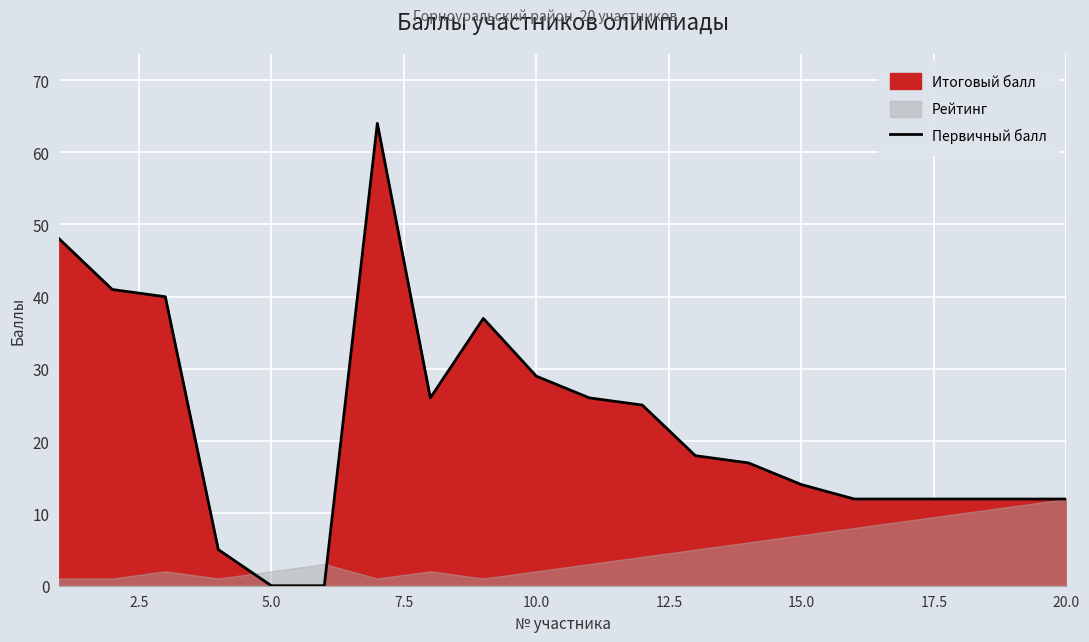

What is the difference between the maximum and minimum values?

64